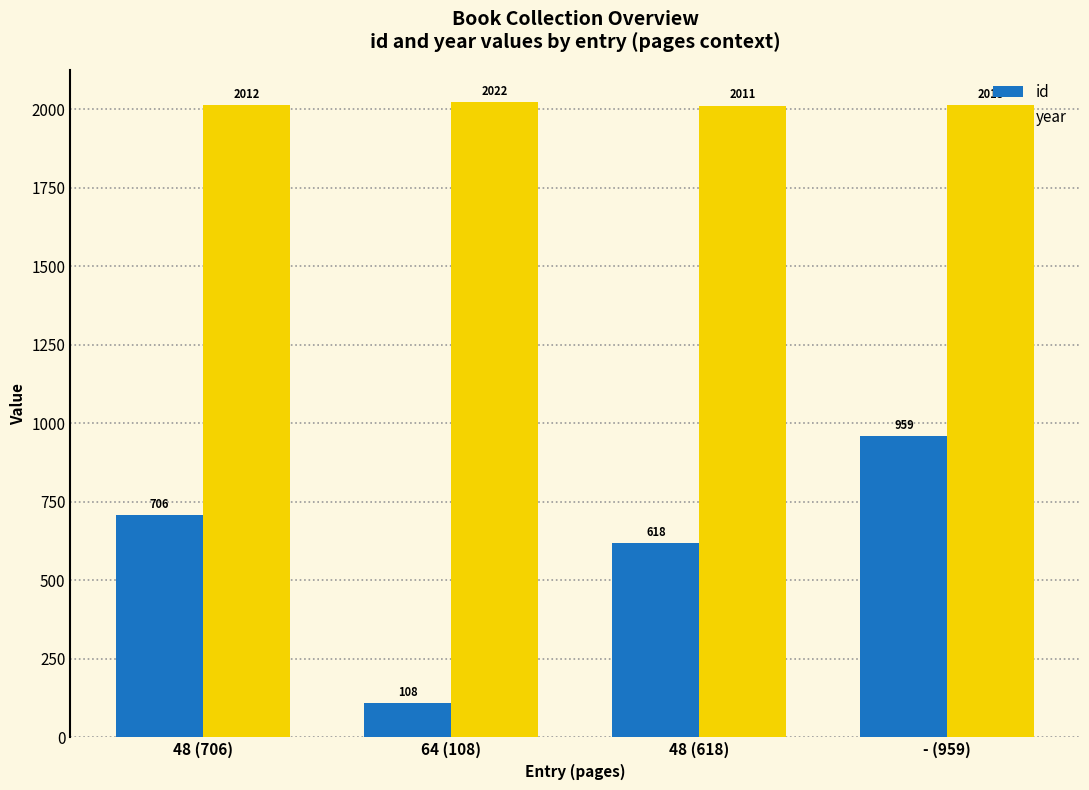

What is the sum of the id values at 48 (706) and - (959)?

1665